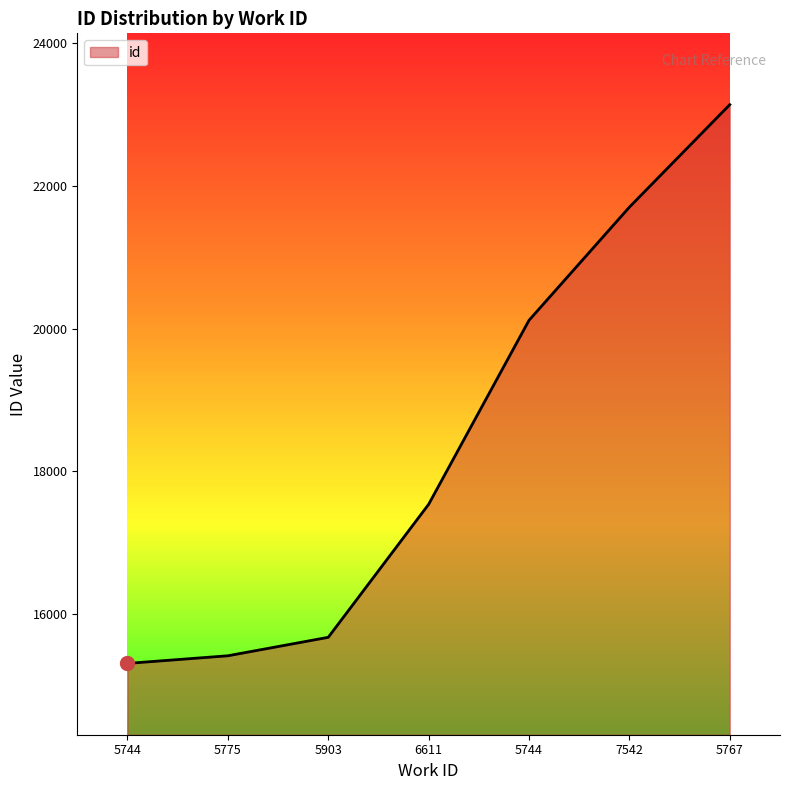

Which category has the highest value across all series?

5767